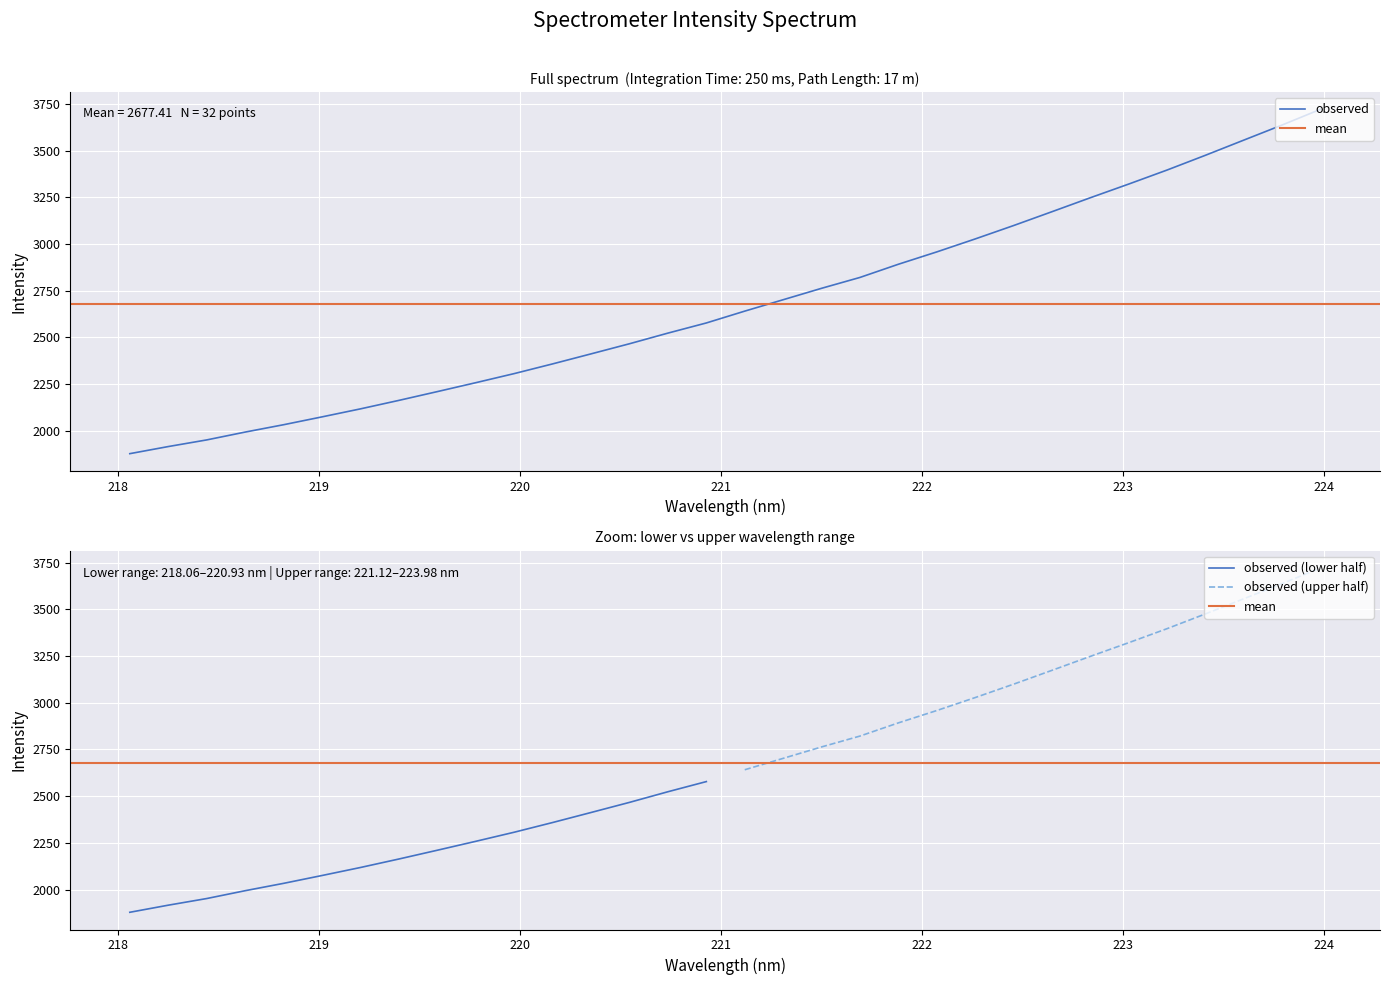

Reading left to right, extract all data points from this chart.

1878.1	1916.1	1951.7	1993.7	2033.0	2075.1	2117.9	2163.4	2210.4	2258.1	2306.8	2358.7	2412.4	2466.5	2523.4	2577.8	2641.1	2702.1	2763.3	2821.4	2892.0	2958.1	3027.4	3099.1	3173.2	3248.0	3321.2	3396.3	3475.4	3556.5	3637.5	3721.6